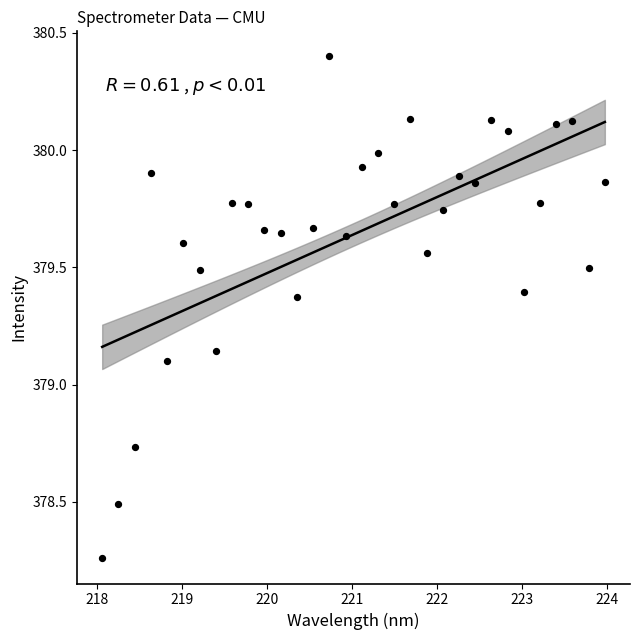

What is the range of X values (max minus min)?

5.9